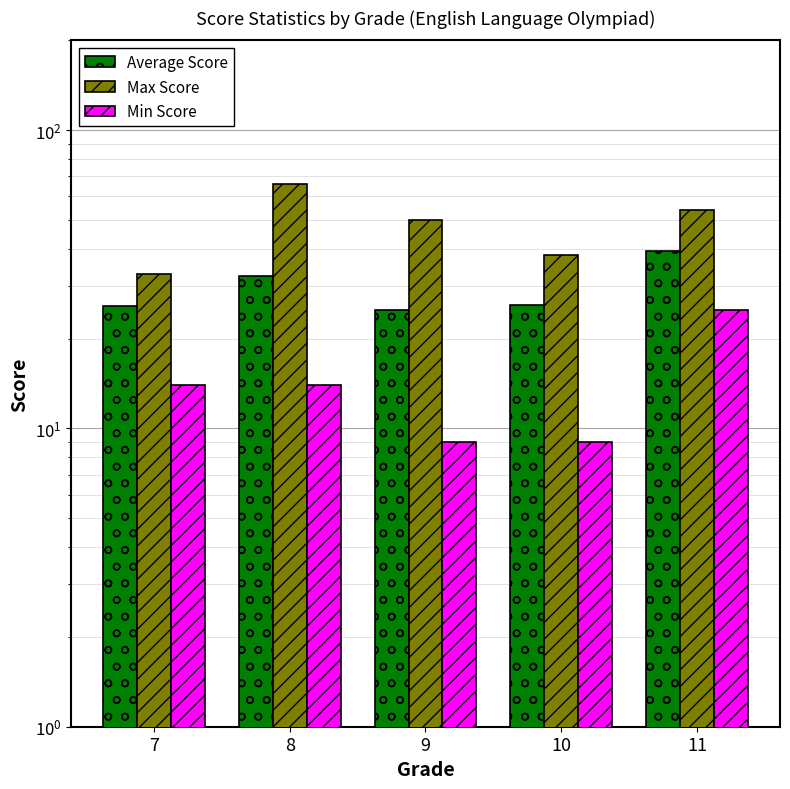

Reading right to left, extract all data points from this chart.

Average Score: 11=39.2	10=26.0	9=25.0	8=32.4	7=25.7
Max Score: 11=54.0	10=38.0	9=50.0	8=66.0	7=33.0
Min Score: 11=25.0	10=9.0	9=9.0	8=14.0	7=14.0